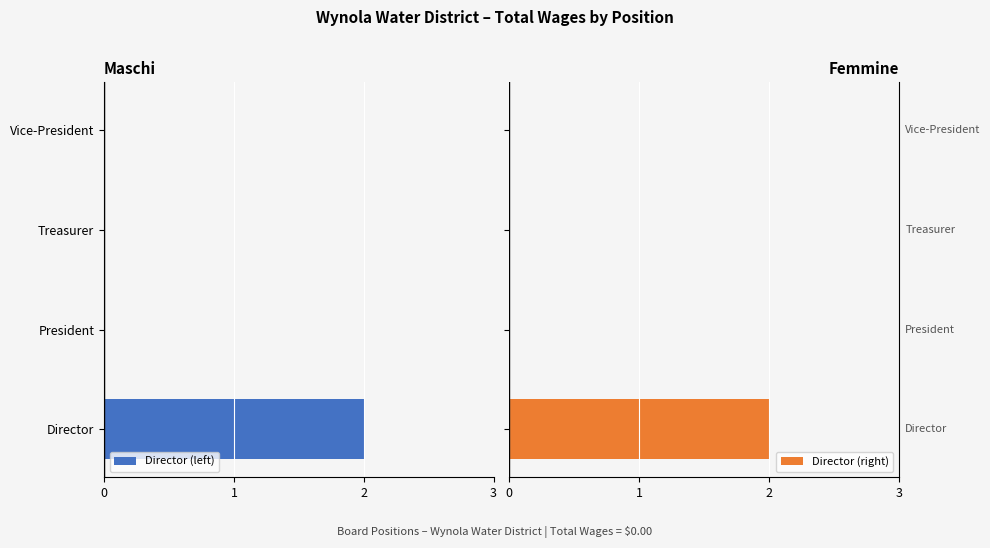

Between Director and Vice-President, which series saw the biggest shift?

Director (left)